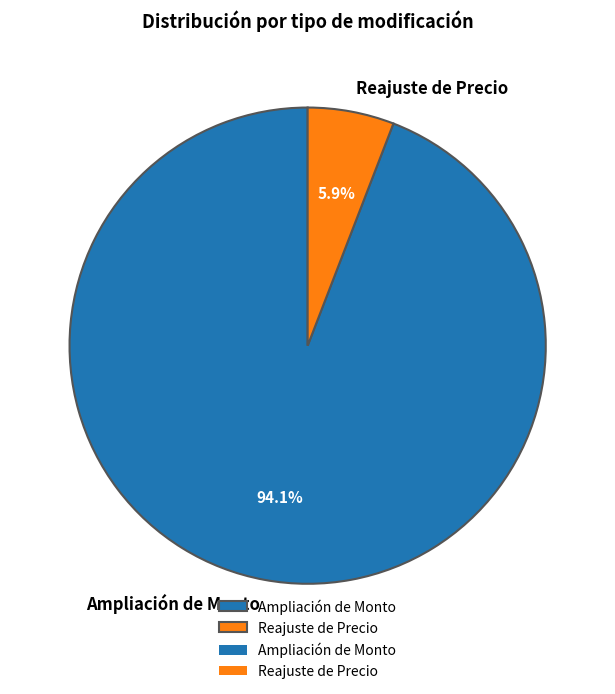

How many slices are in this pie chart?

2